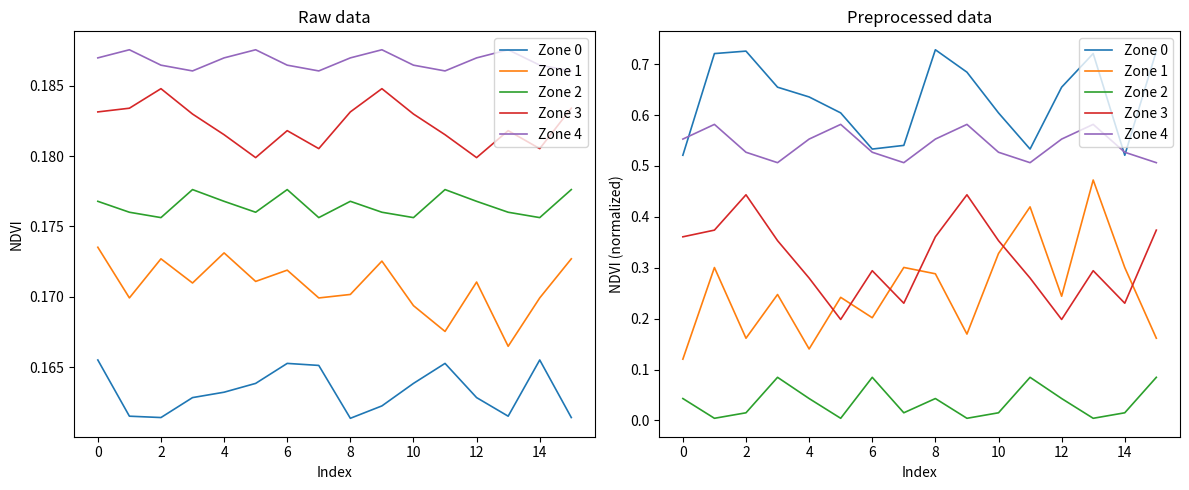

What is the label of the 3rd point from the right?

13